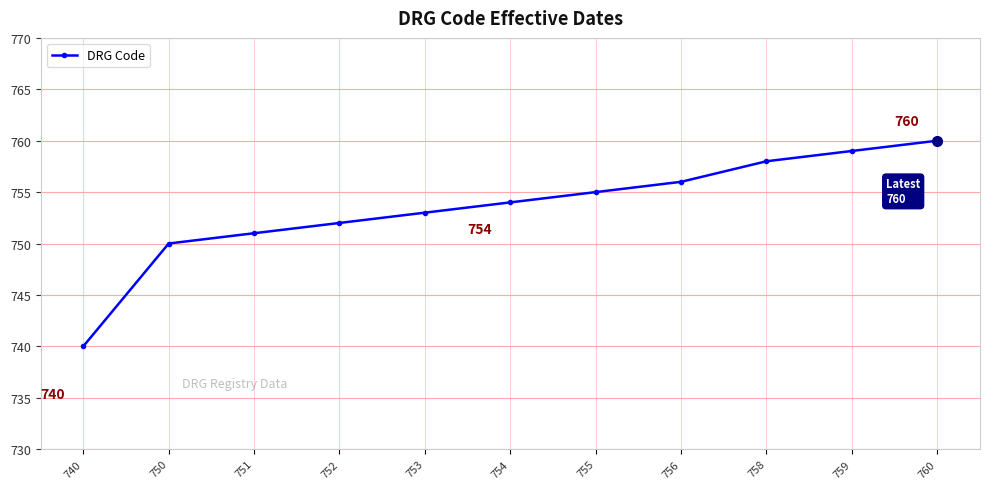

True or false: the data has more than 2 interior local peaks.

False